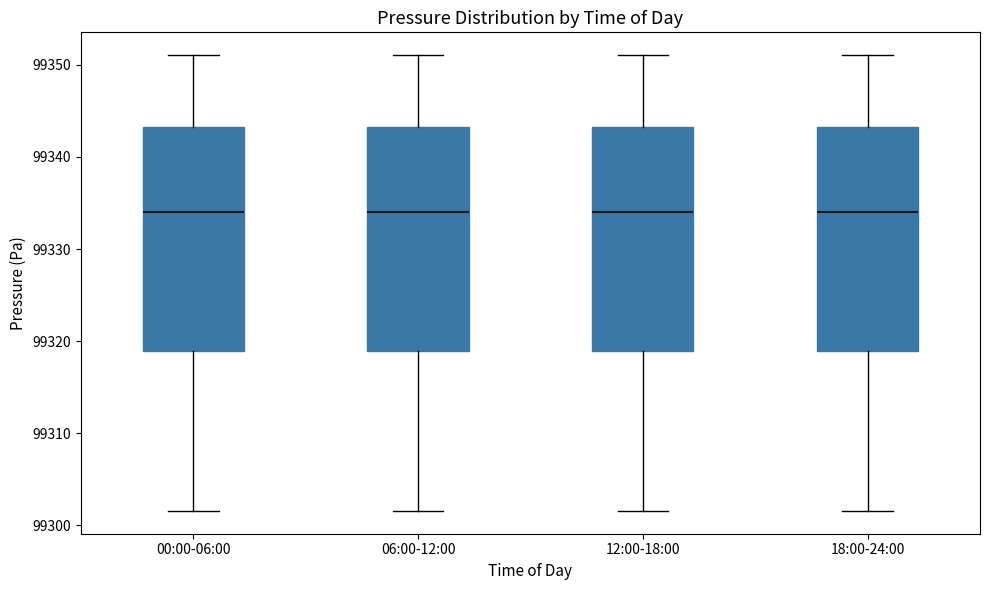

Where does the median line of the box for 18:00-24:00 sit on the y-axis? The values are not printed on the chart, so give them approximately, as read against the axis.

99334